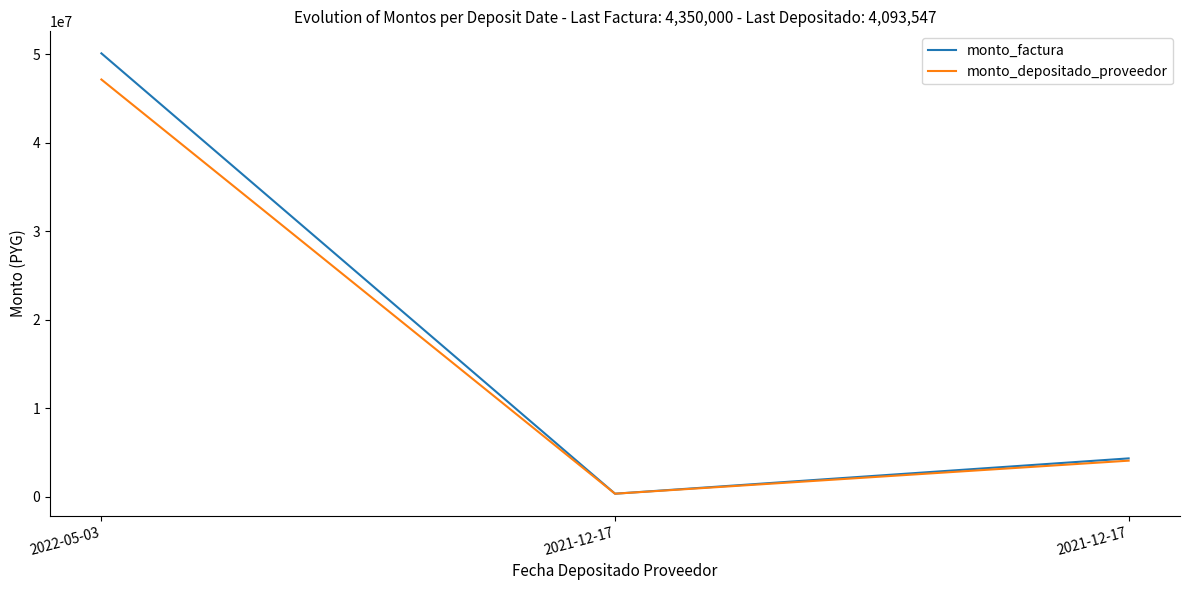

Which series has the largest total across all categories?

monto_factura